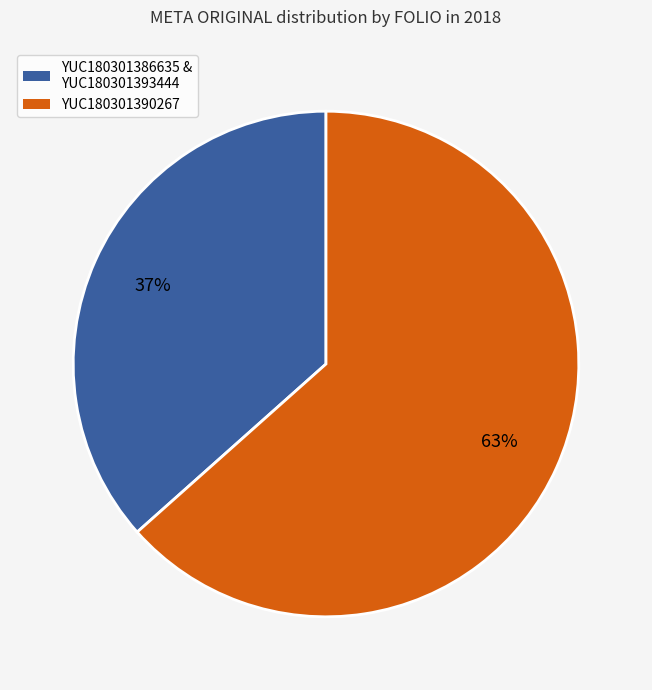

How many slices are in this pie chart?

2